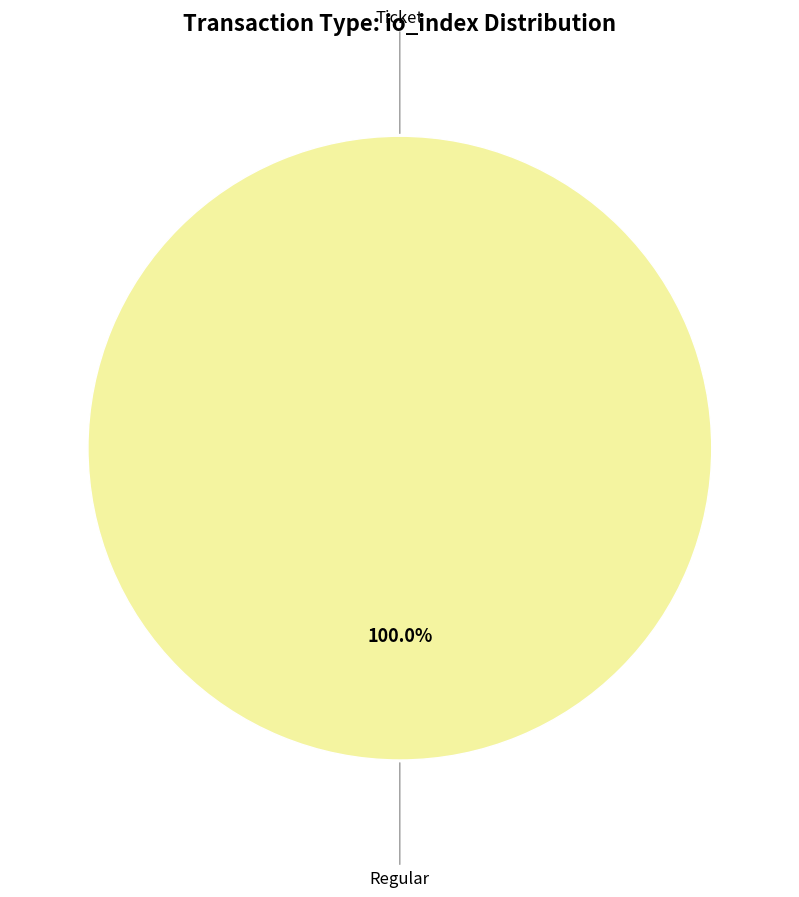

What is the change in value from Ticket to Regular?

+3